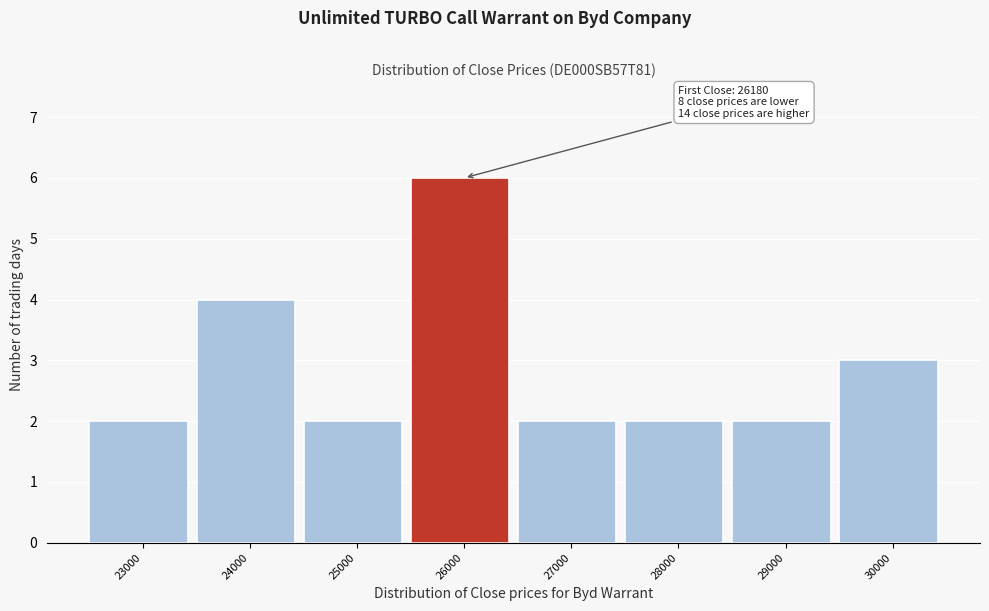

Reading right to left, what are all the values shown in this chart?

3	2	2	2	6	2	4	2